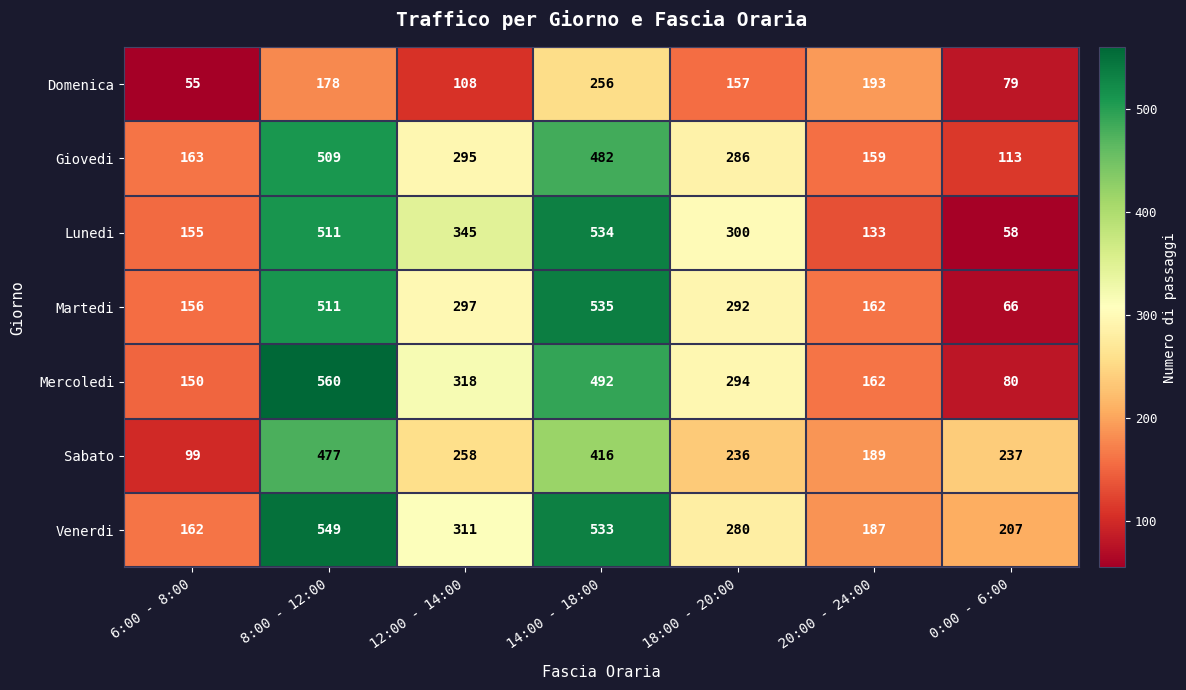

The value of Mercoledi at 14:00 - 18:00 is 745. True or false?

False